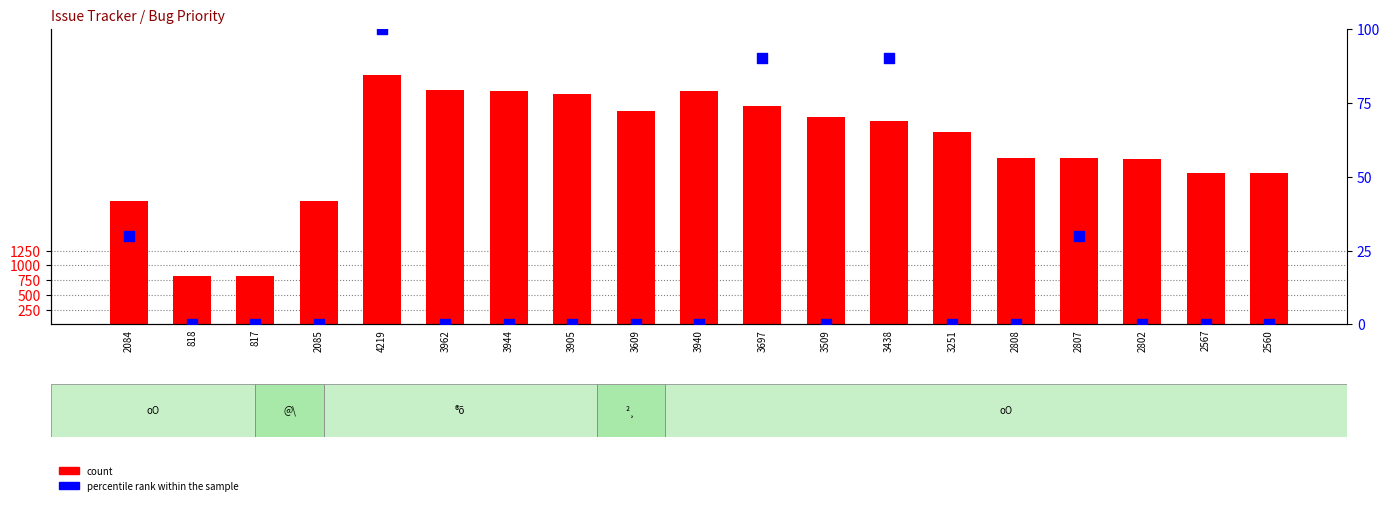

Which series has the largest total across all categories?

count